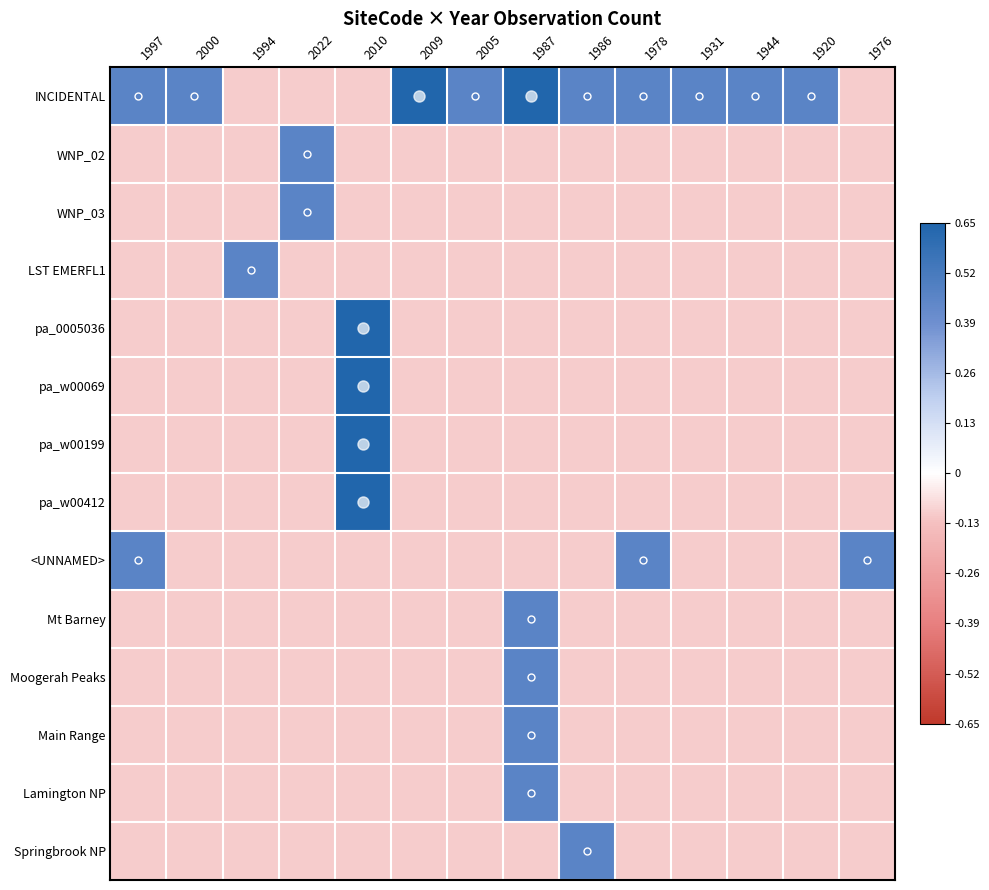

Which has a higher value, 1986 or 1978?

1986